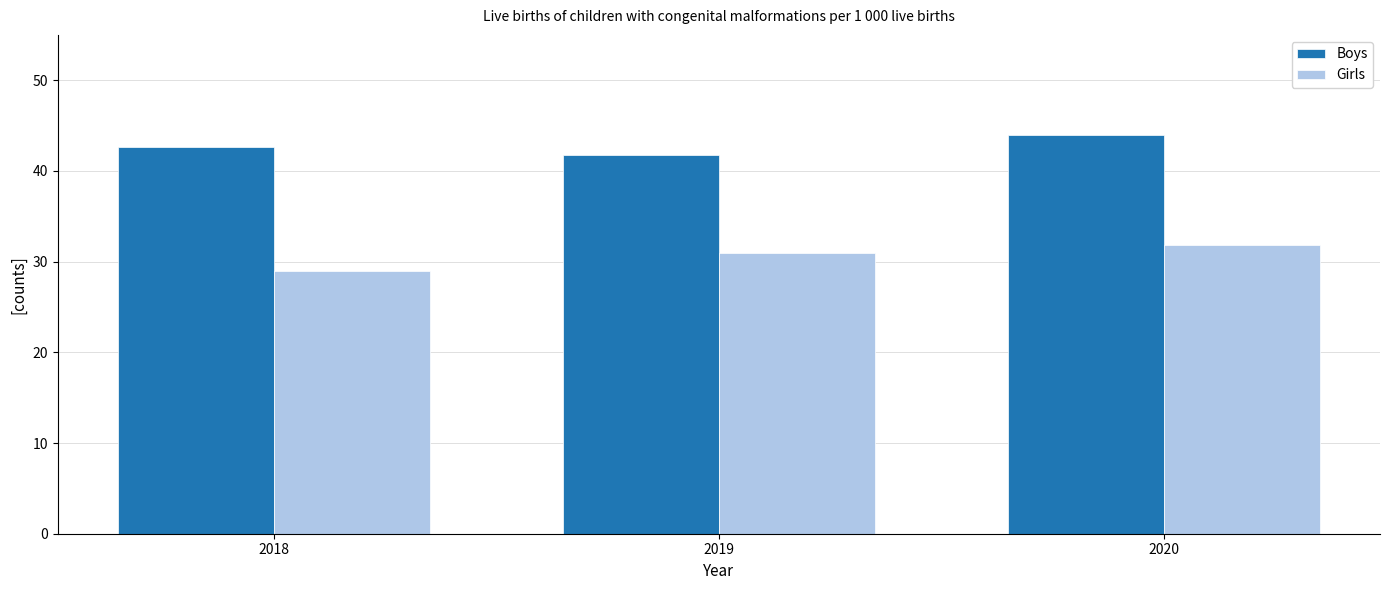

Rank the series at 2018 from highest to lowest value.

Boys, Girls